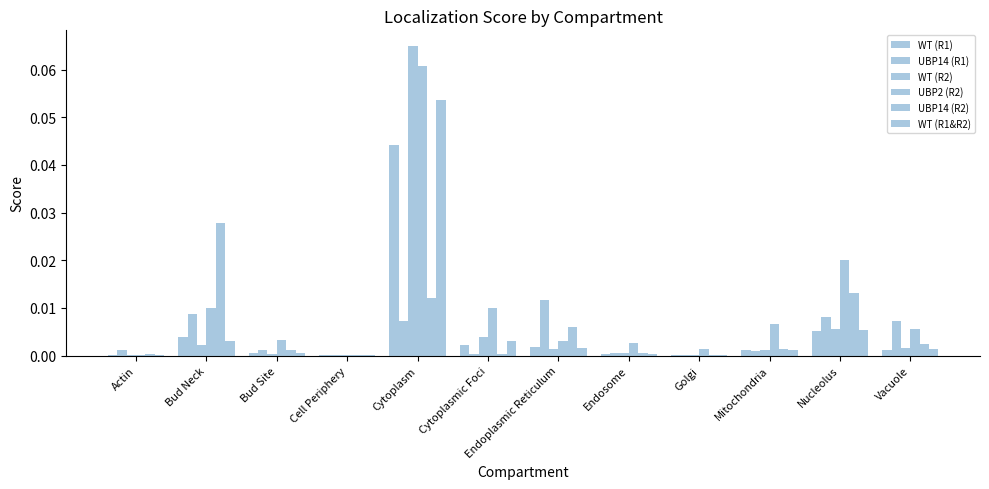

Which category has the highest value in the UBP2 (R2) series?

Cytoplasm